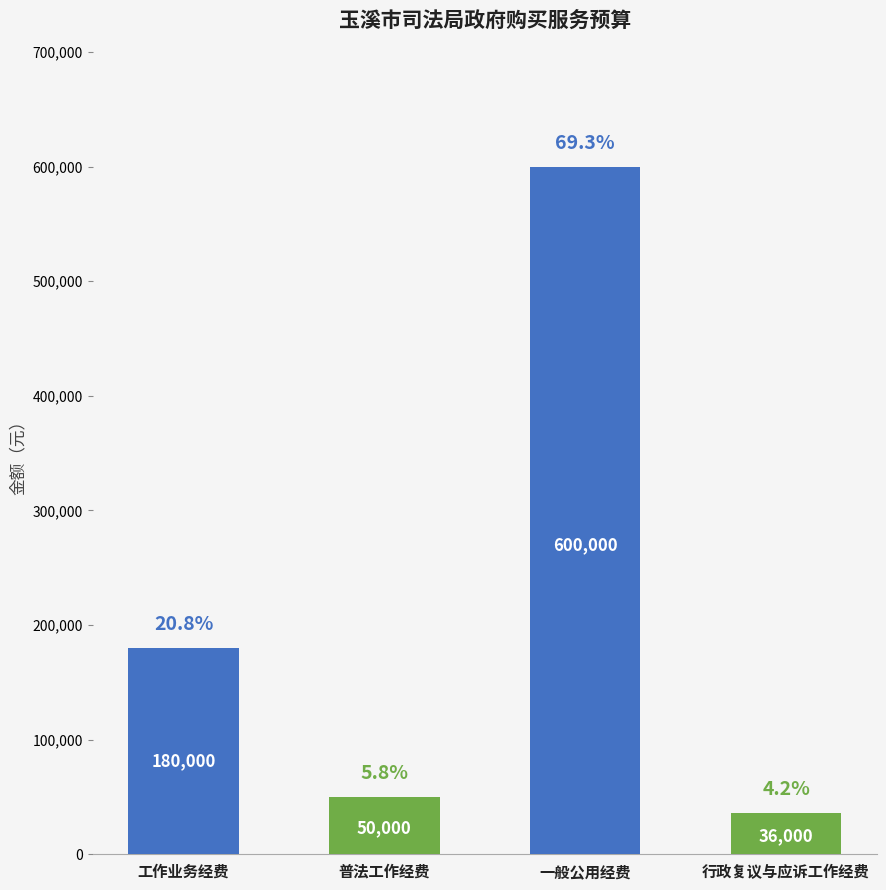

What is the value of the 4th bar from the left?

36000